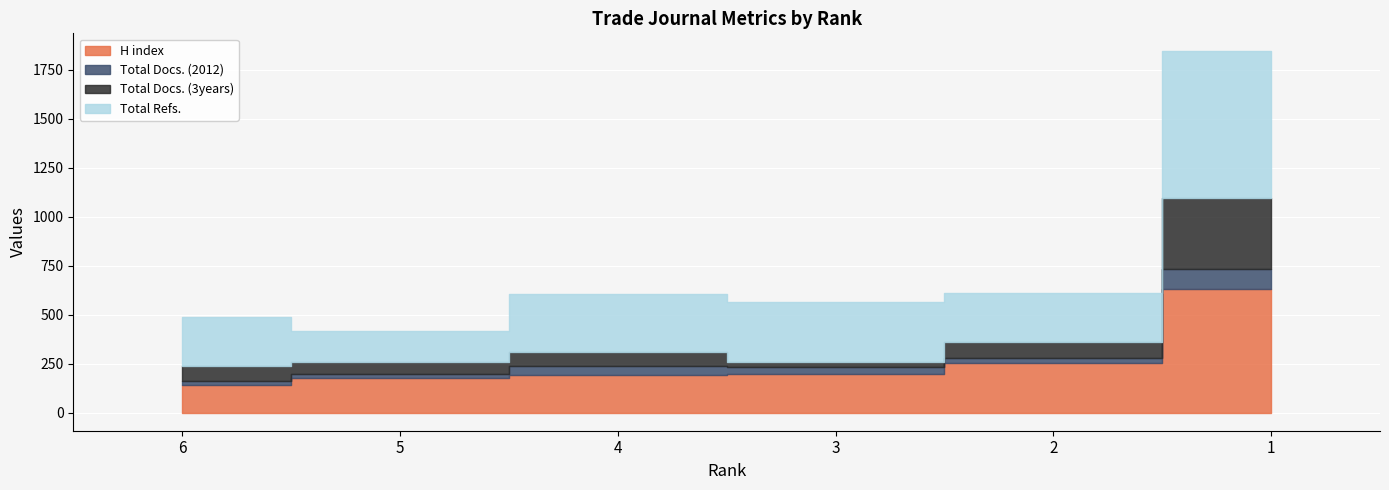

How many data points does each series have?

6